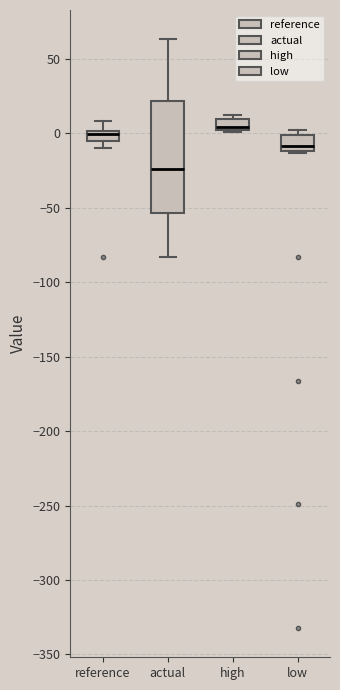

Where is the lower edge of the box for actual on the y-axis? The values are not printed on the chart, so give them approximately, as read against the axis.

-55